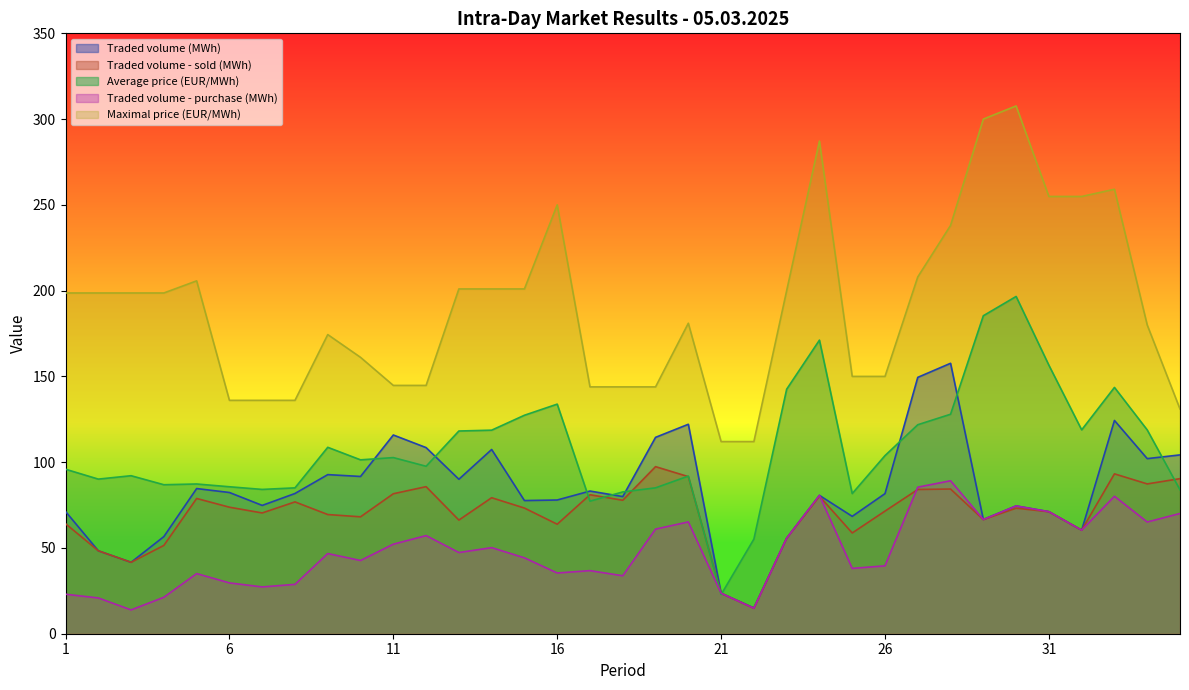

Which label corresponds to the smallest value in the chart?

3